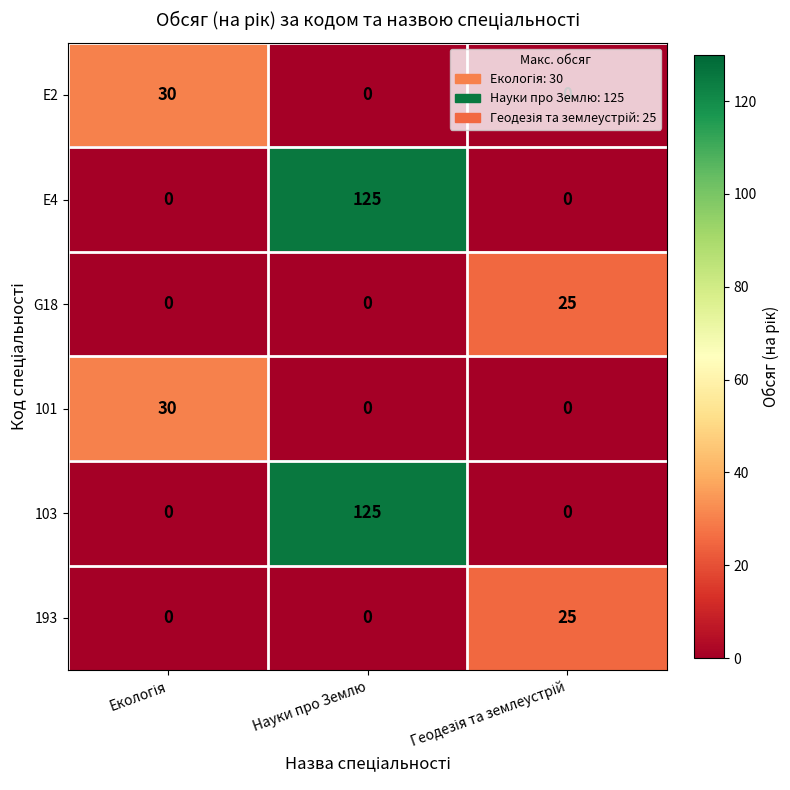

What is the average value of the 193 series?

8